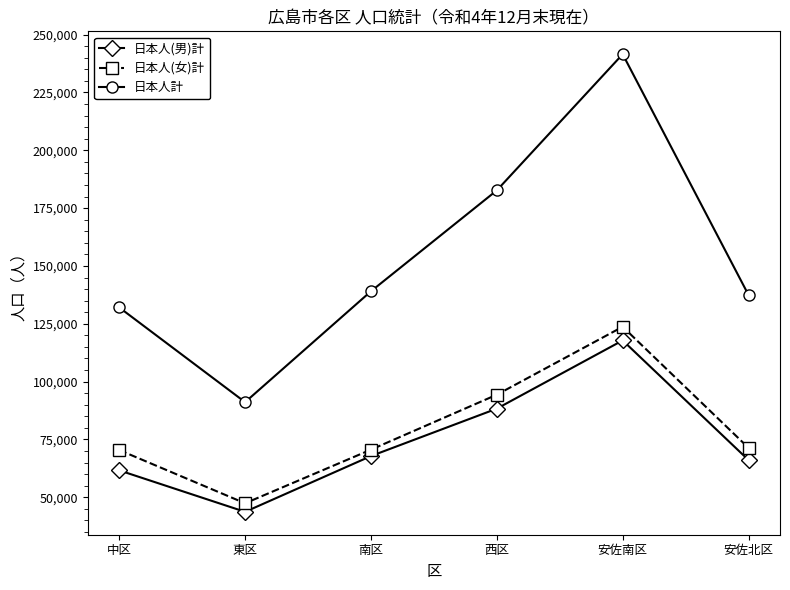

At how many categories does at least one series exceed 235586?

1